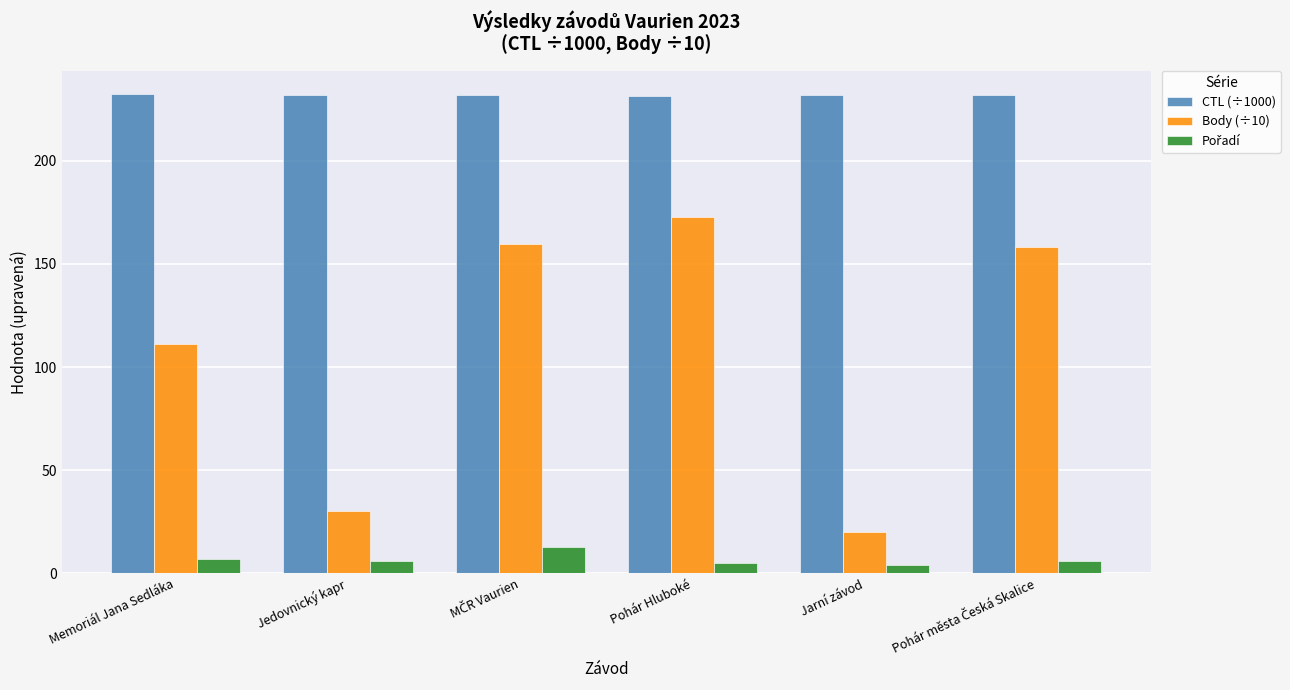

How many bars are there in total?

18